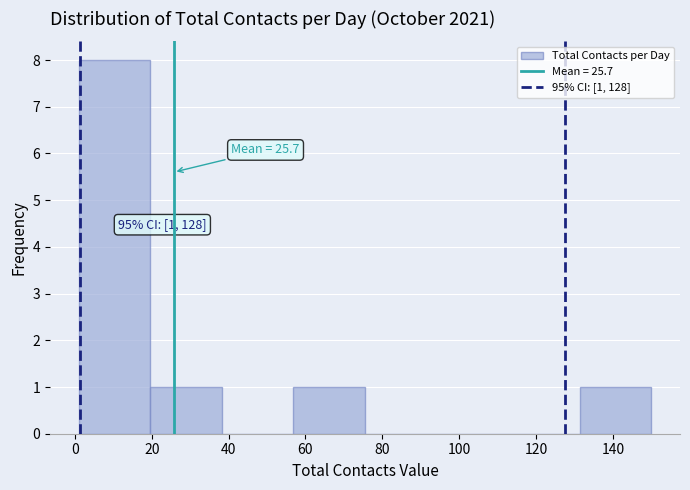

Which range on the x-axis has the tallest bar?

2 to 20